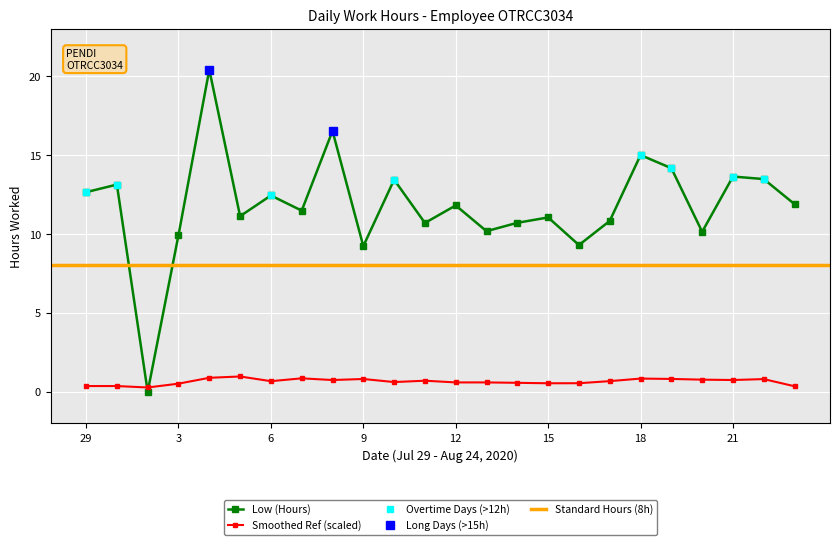

The chart shows a value of 8.6 at 29. True or false?

False